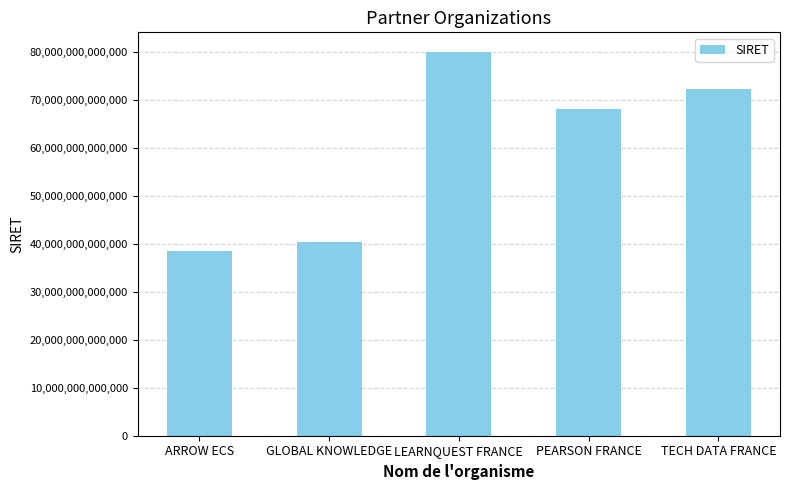

Between PEARSON FRANCE and TECH DATA FRANCE, which is larger?

TECH DATA FRANCE